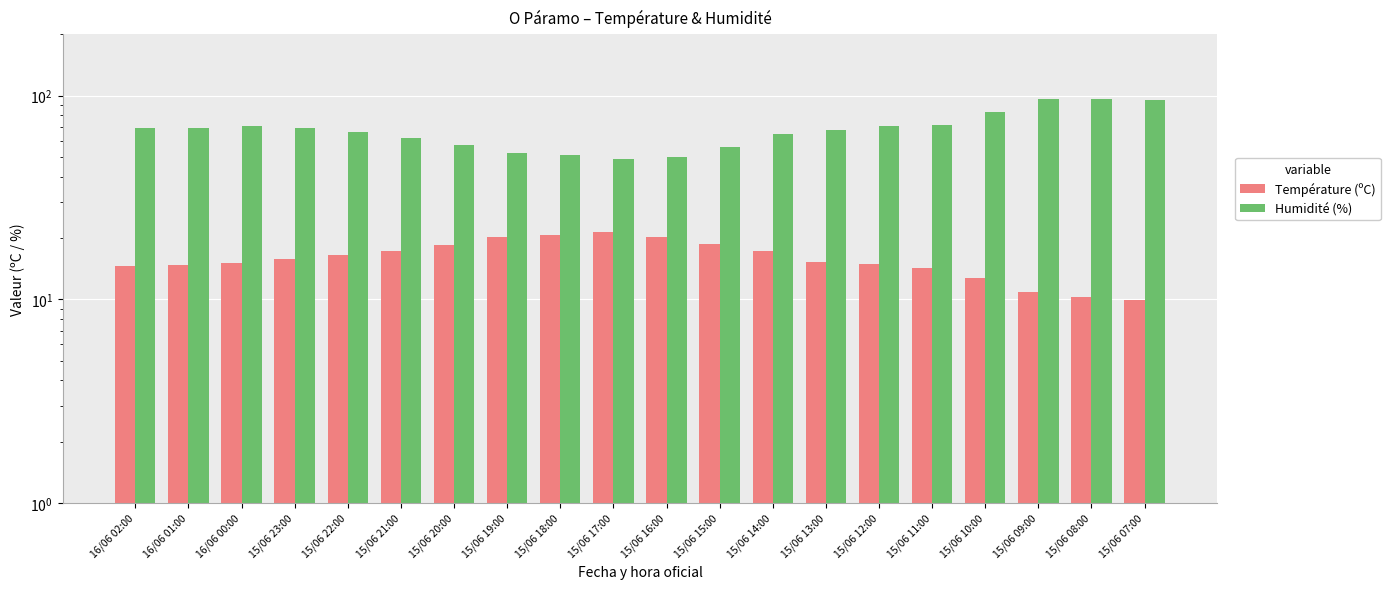

What is the lowest value of the Température (ºC) series?

9.9